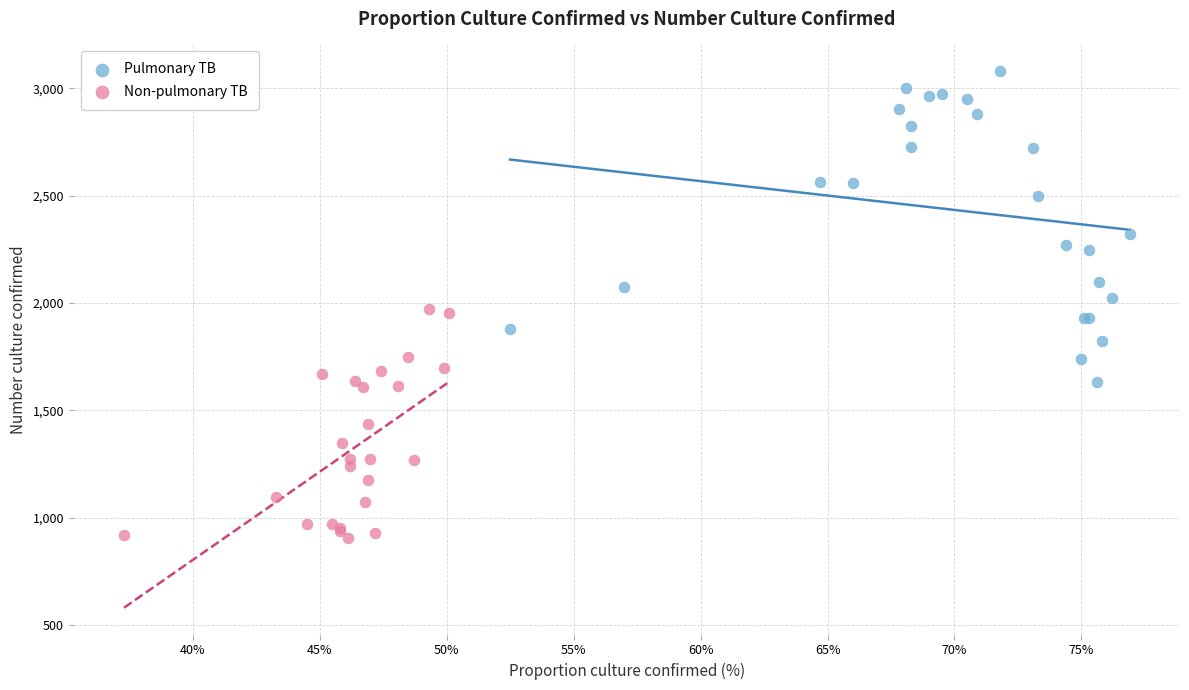

Which series has the largest Y range (max minus min)?

Pulmonary TB